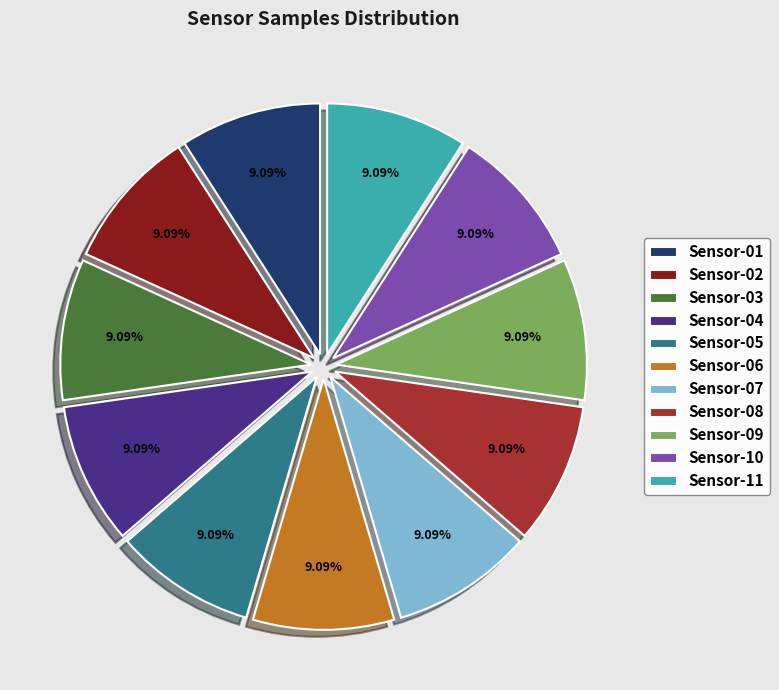

Approximately how many times larger is the value at Sensor-09 compared to Sensor-01?

1.0